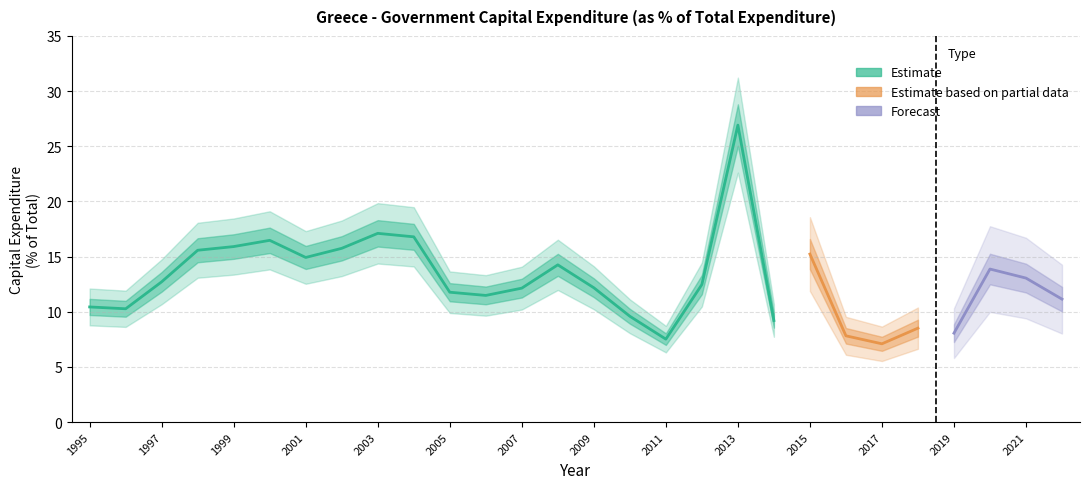

Reading left to right, list all the values displayed in this chart.

1995=10.4	1996=10.3	1997=12.7	1998=15.6	1999=15.9	2000=16.5	2001=14.9	2002=15.7	2003=17.1	2004=16.8	2005=11.8	2006=11.5	2007=12.1	2008=14.3	2009=12.2	2010=9.6	2011=7.5	2012=12.5	2013=26.9	2014=9.2	2015=15.2	2016=7.8	2017=7.1	2018=8.5	2019=8.1	2020=13.9	2021=13.1	2022=11.1